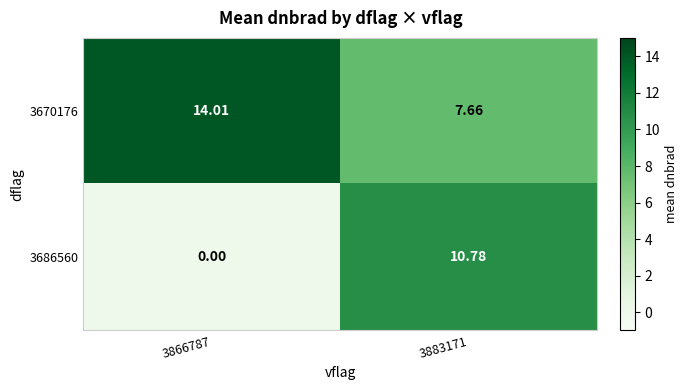

At how many categories does at least one series exceed 10?

2